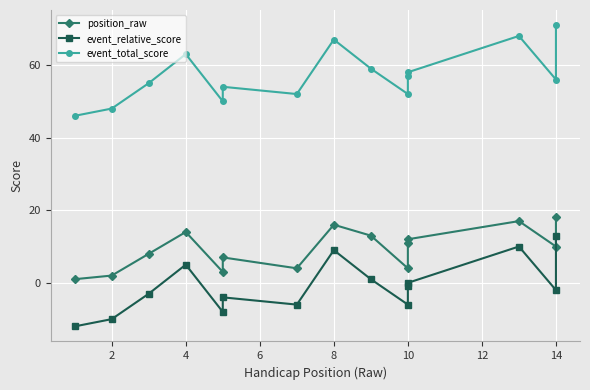

True or false: position_raw and event_relative_score cross at least once.

False